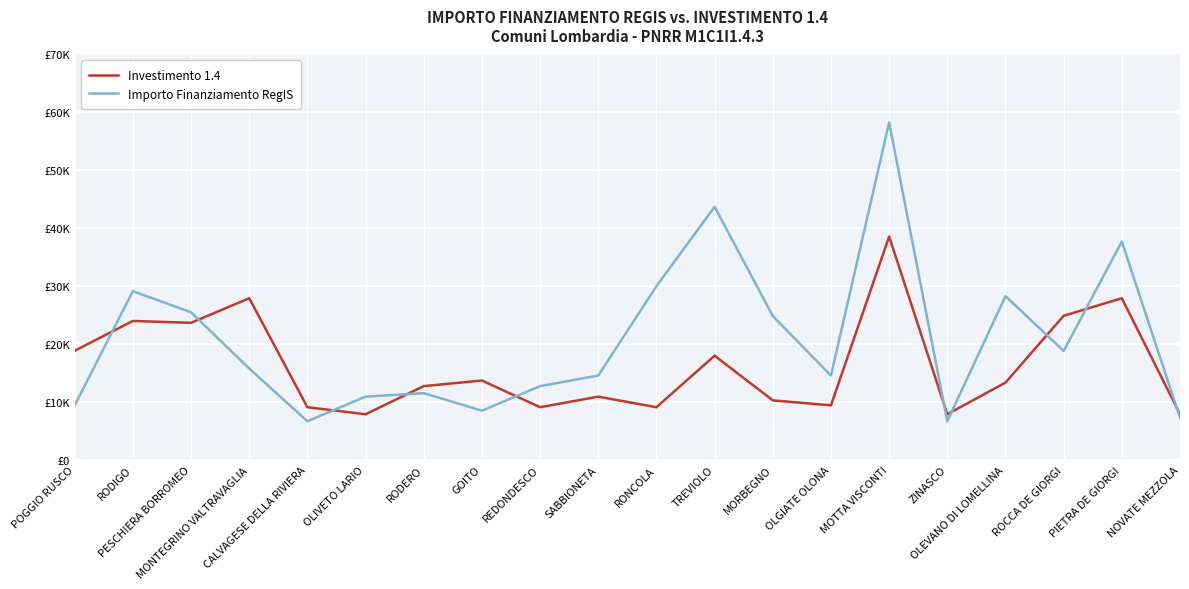

Which label corresponds to the smallest value in the chart?

CALVAGESE DELLA RIVIERA